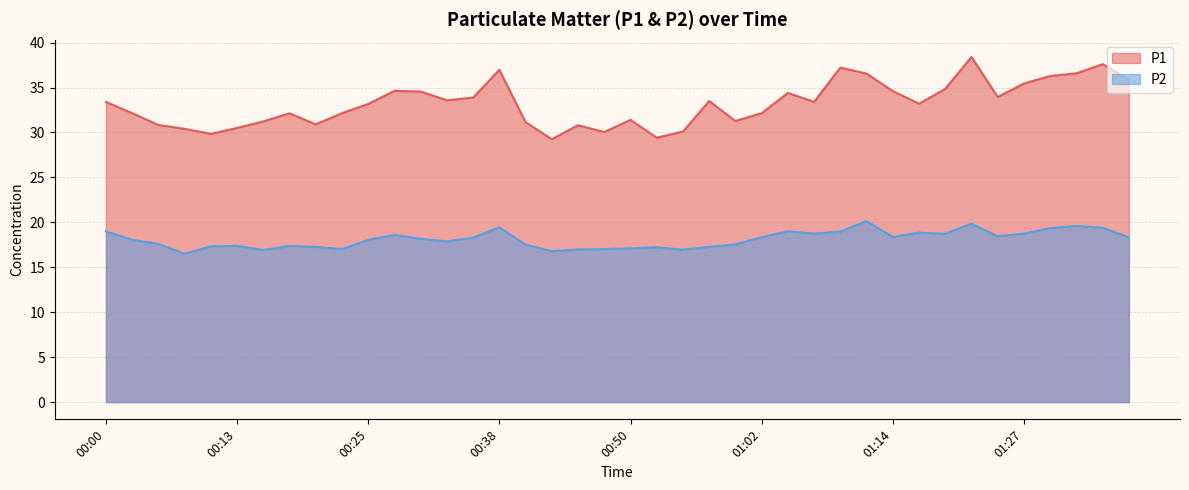

Between 00:45 and 01:22, which series saw the biggest shift?

P1